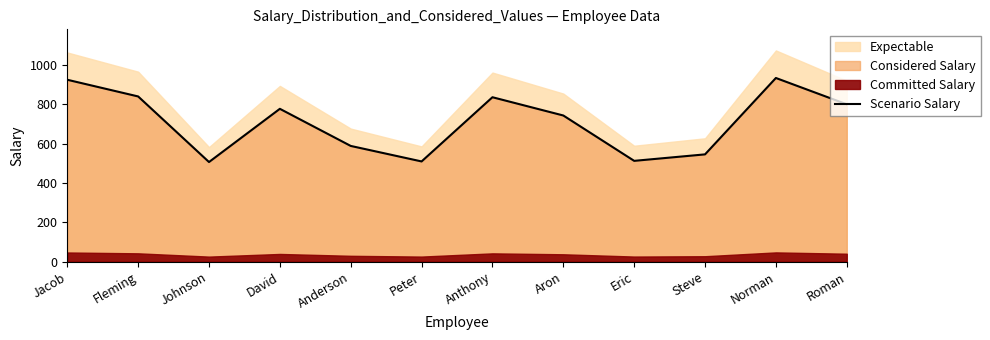

What position from the left is Anthony?

7